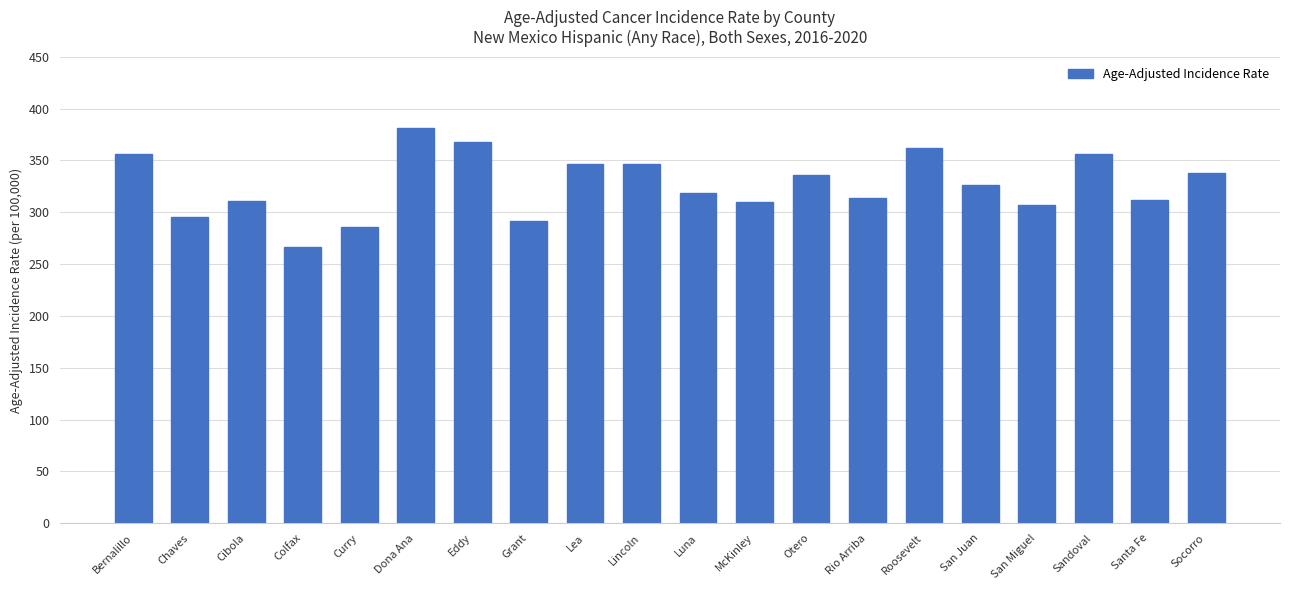

True or false: the data shows 84.8 at Grant.

False